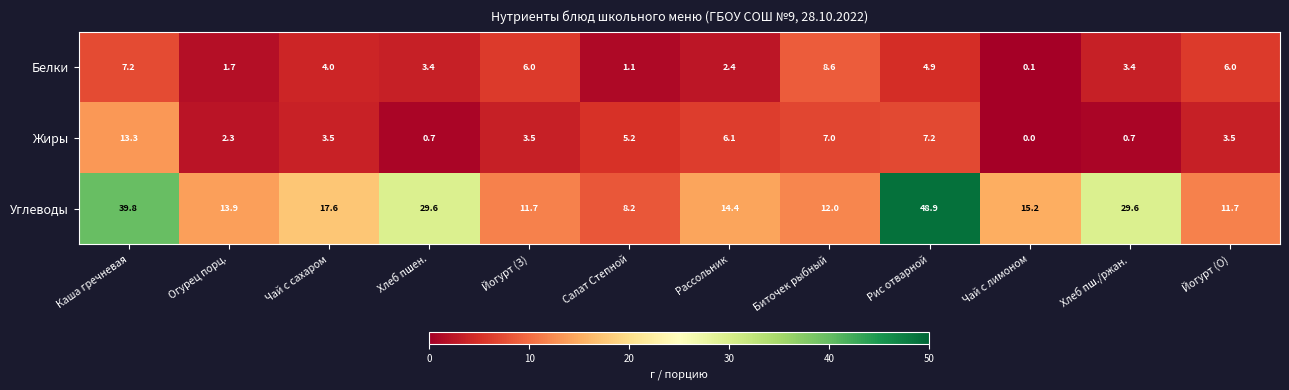

Read the Жиры value at Йогурт (О).

3.5